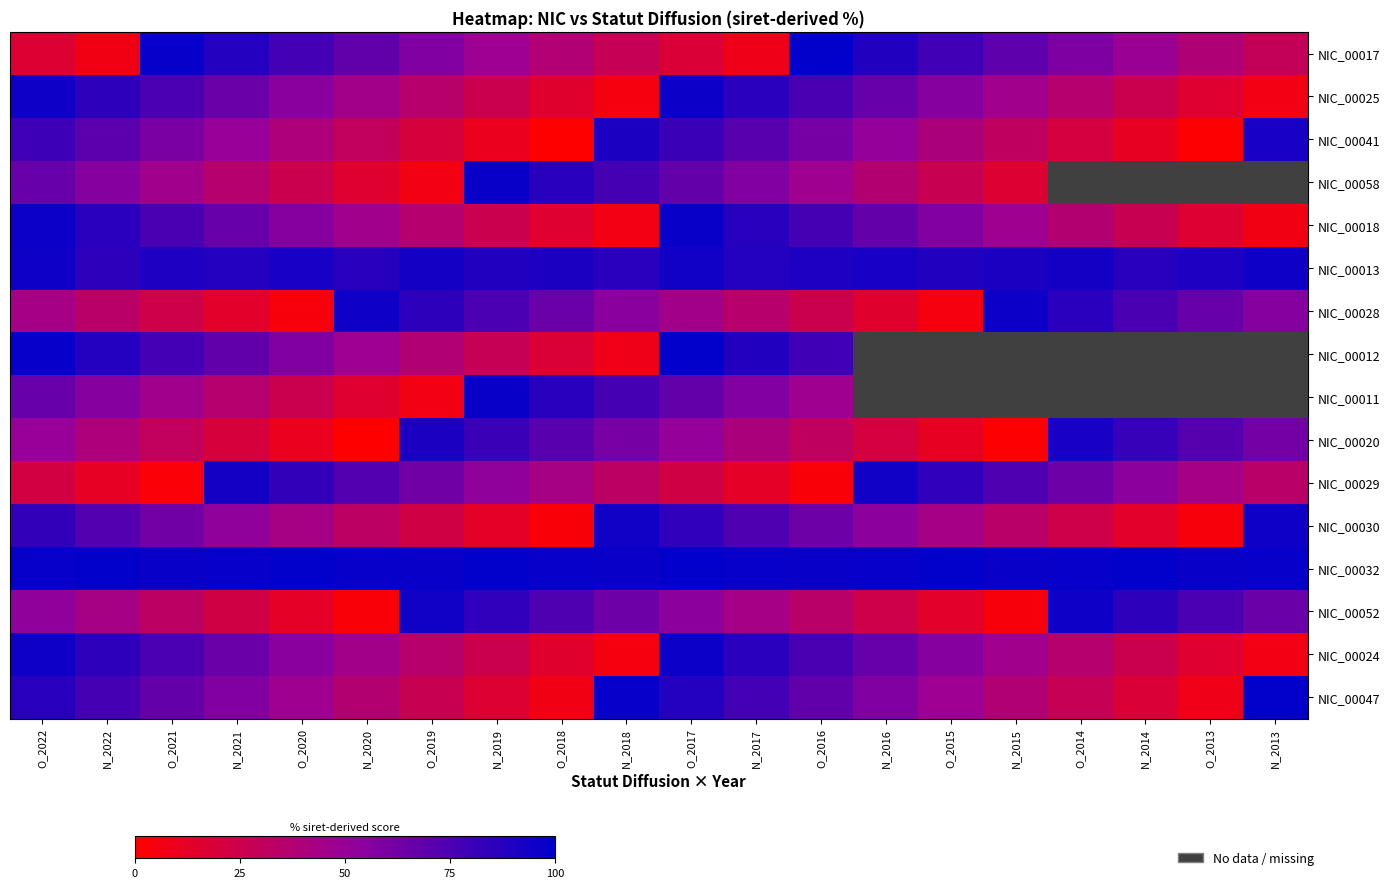

At how many categories does at least one series exceed 80?

20